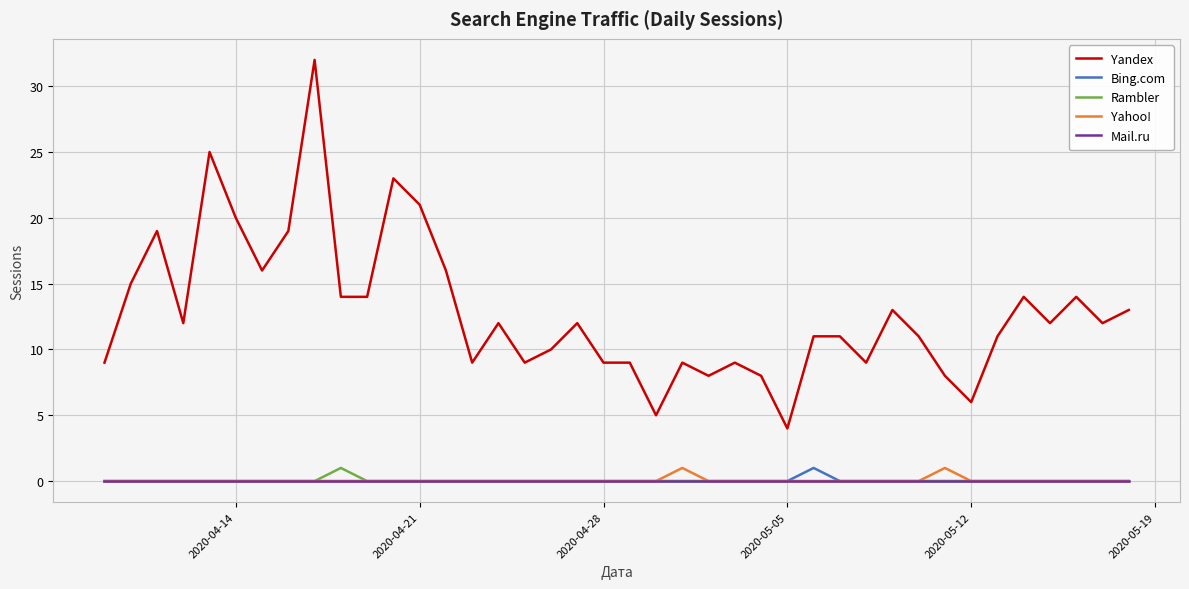

Which series has the largest total across all categories?

Yandex